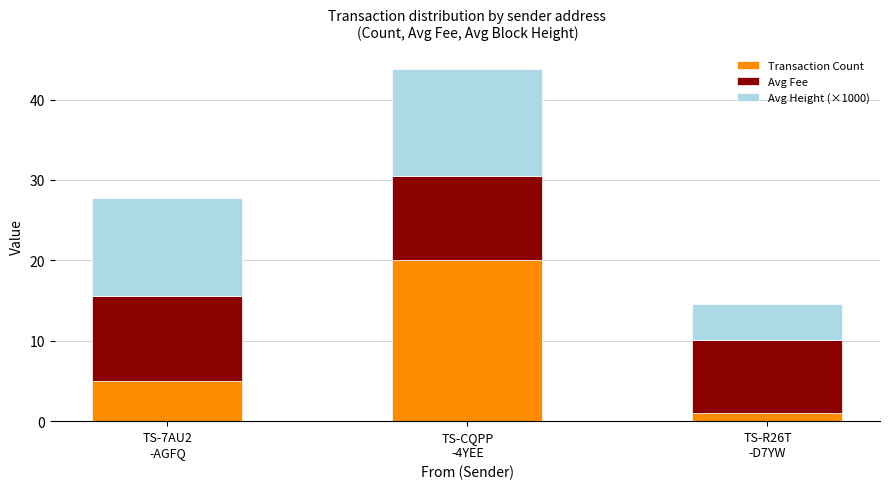

What is the maximum value for Transaction Count?

20.0